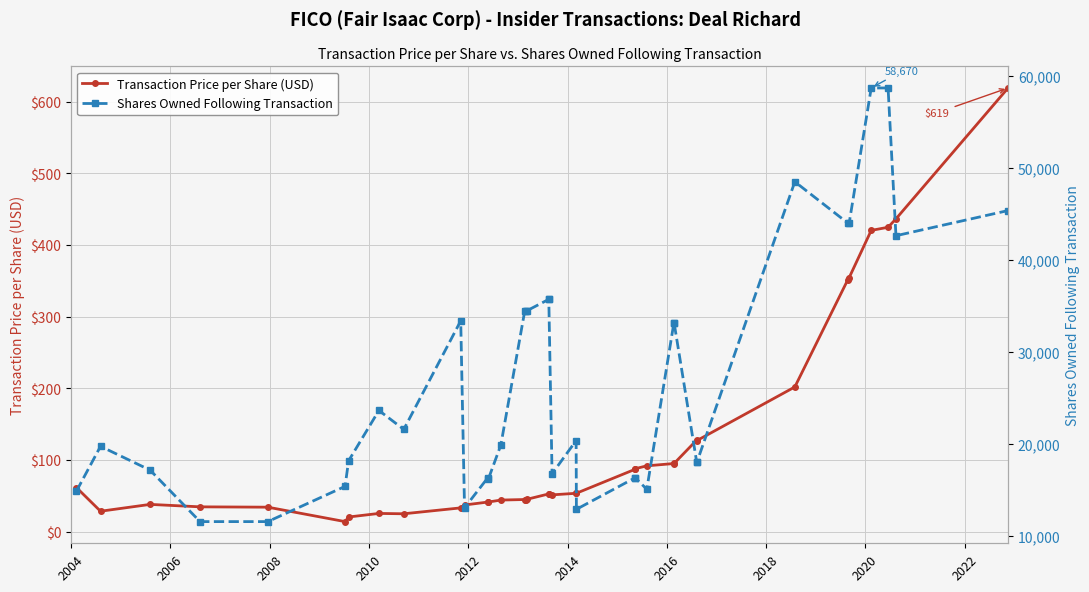

What is the lowest value of the Transaction Price per Share (USD) series?

14.0